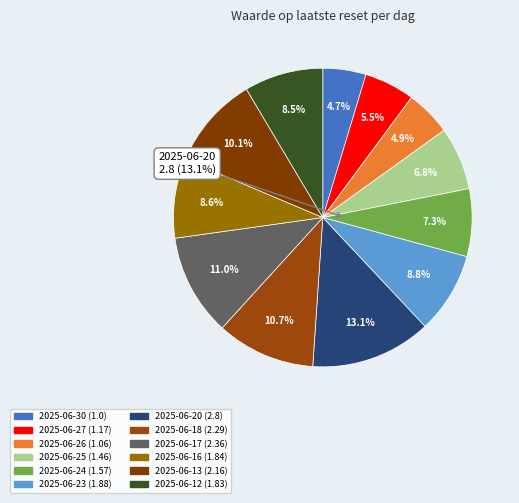

What percentage is the 2025-06-18 slice, to the nearest percent?

11%